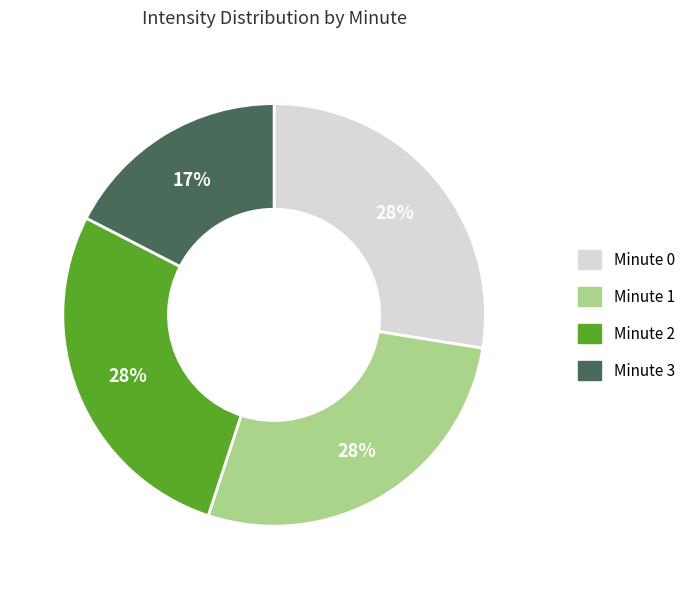

What is the smallest slice in the pie chart?

Minute 3